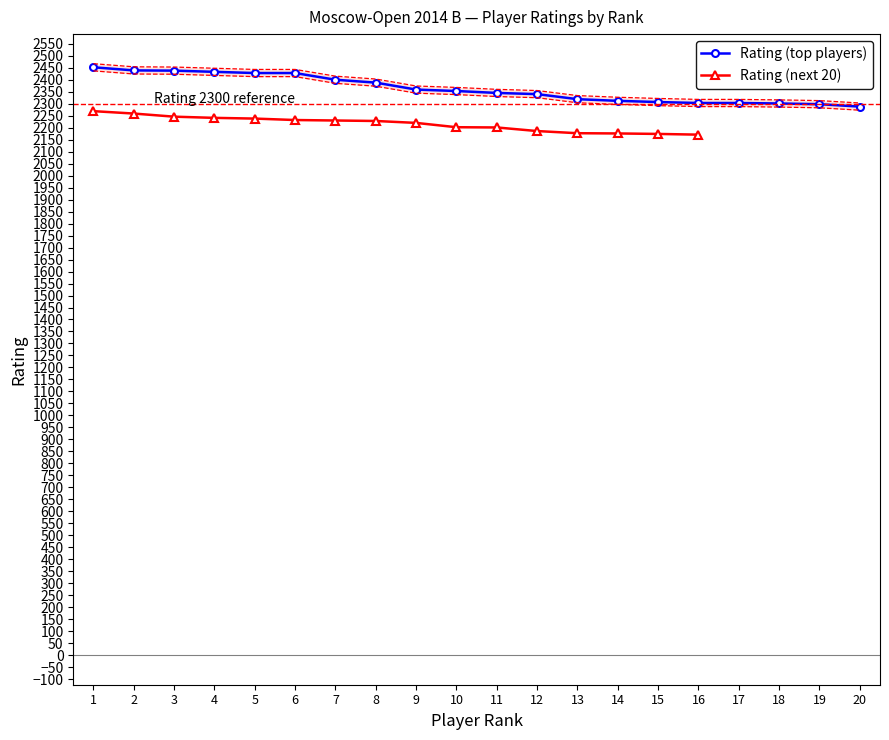

Reading left to right, what are all the values shown in this chart?

2452	2439	2438	2433	2428	2428	2400	2388	2359	2353	2345	2340	2319	2312	2307	2303	2303	2301	2298	2288